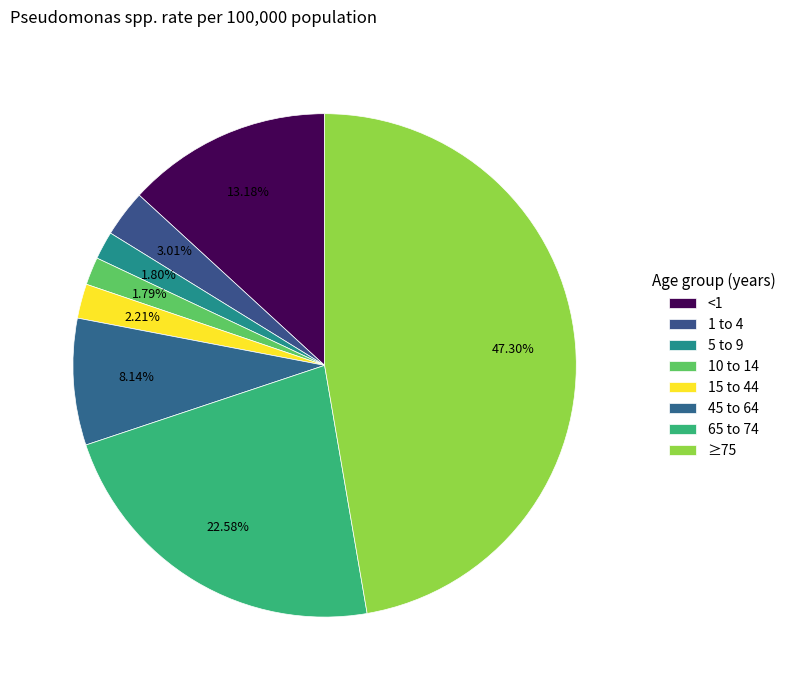

Does 10 to 14 account for over 50% of the chart?

No